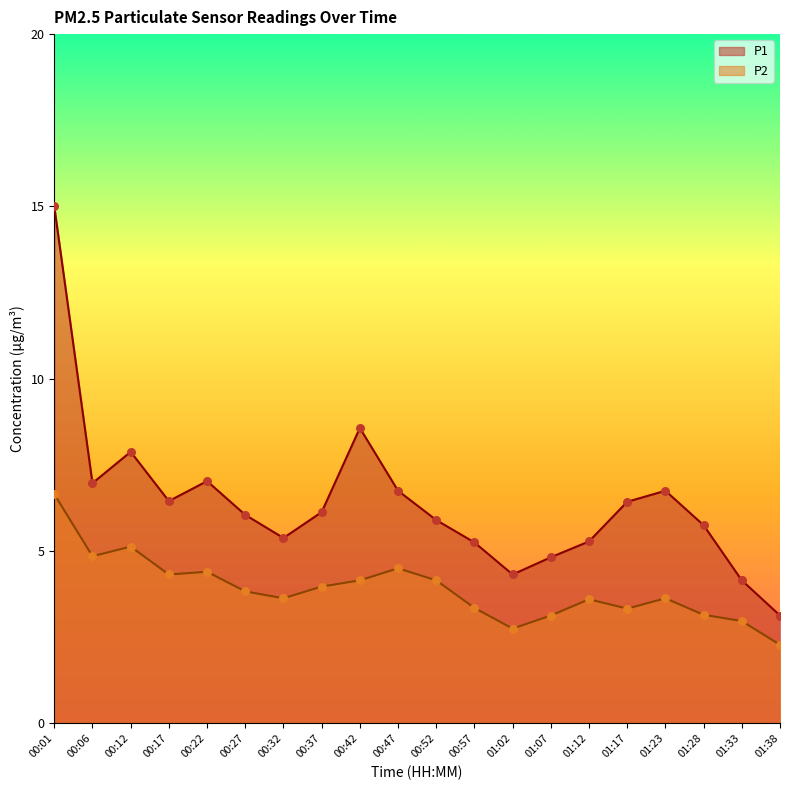

Which series contains the highest Y value?

P1